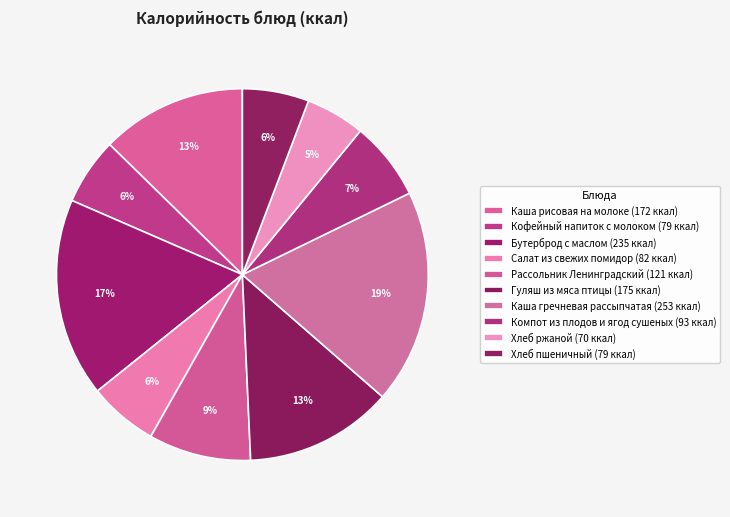

True or false: Бутерброд с маслом accounts for 17% of the total.

True